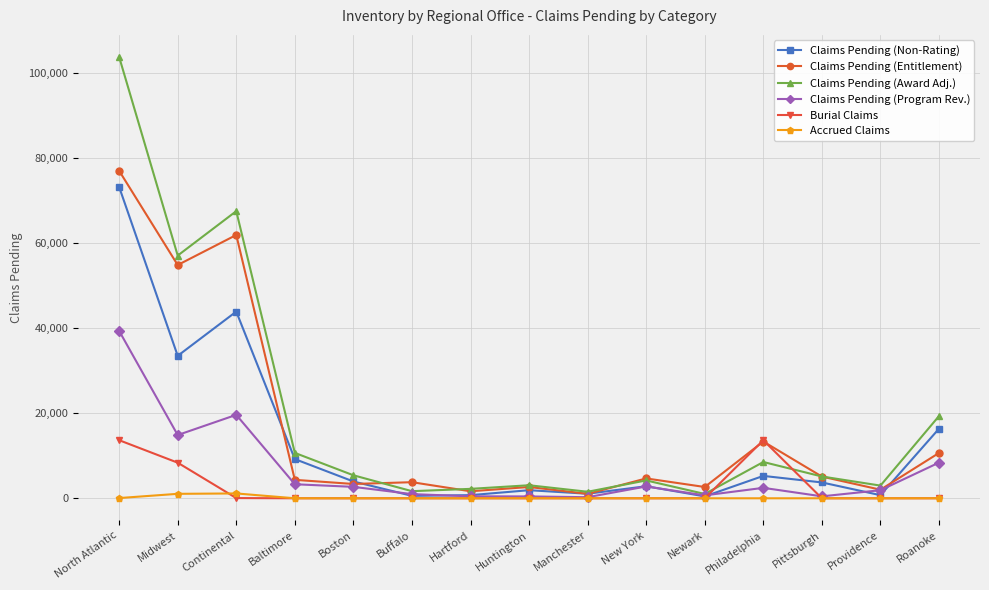

How many data points does each series have?

15